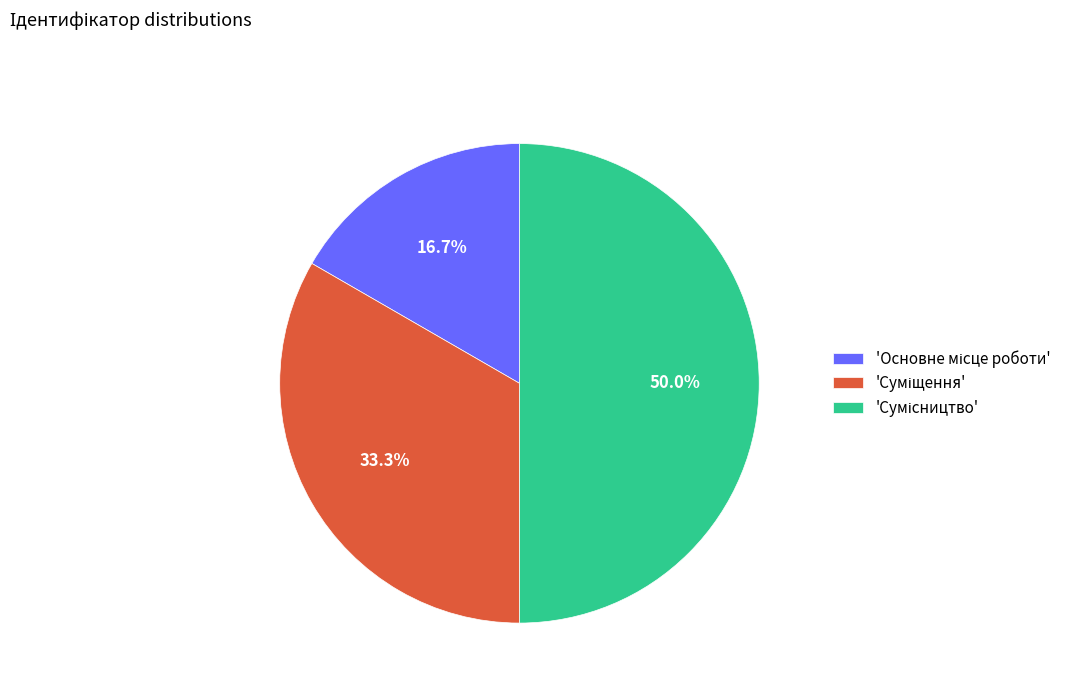

Count the number of slices in the pie.

3